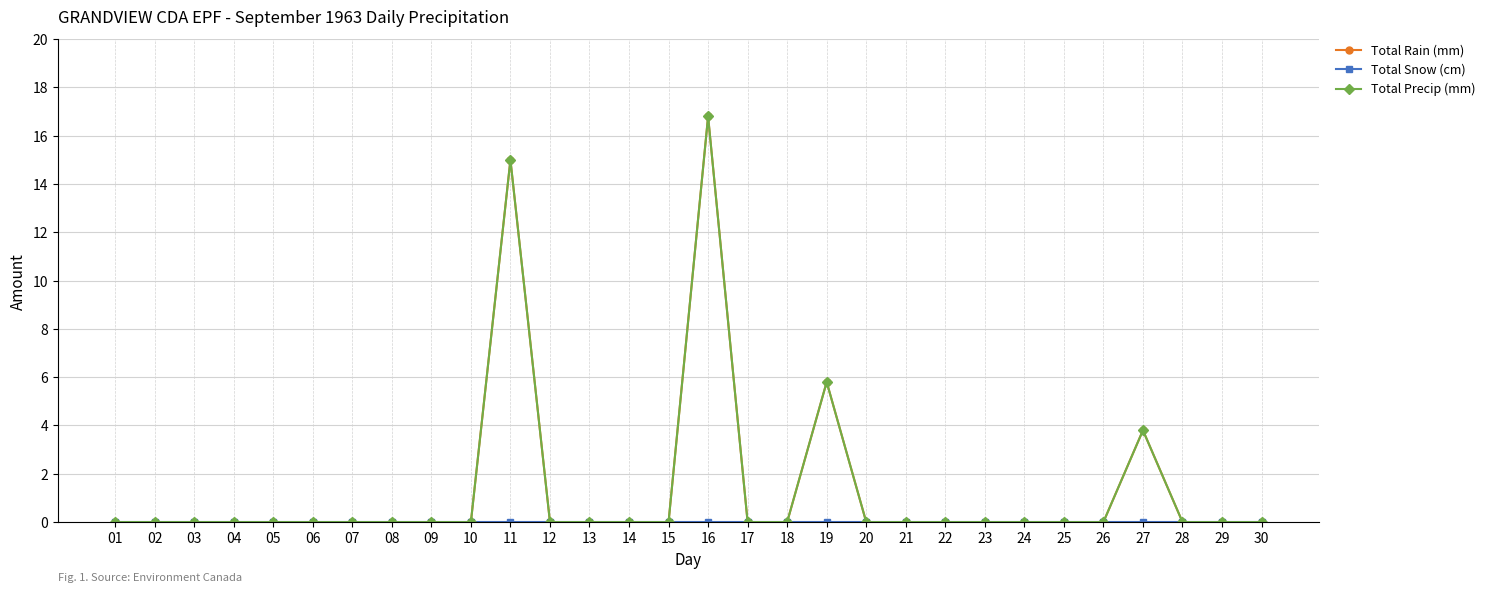

Is it true that Total Rain (mm) equals 9.4 at 07?

False